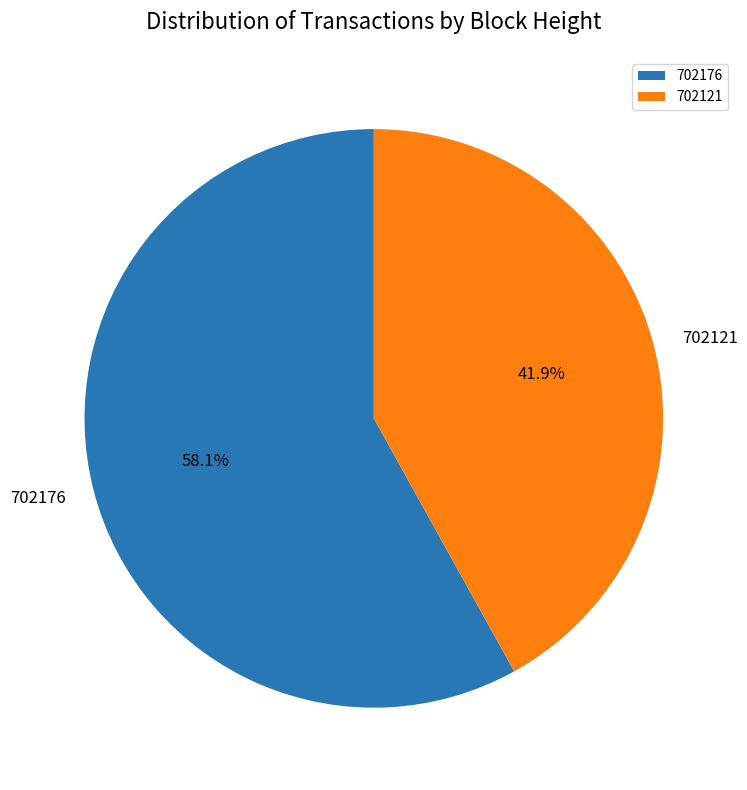

Which category accounts for the majority?

702176